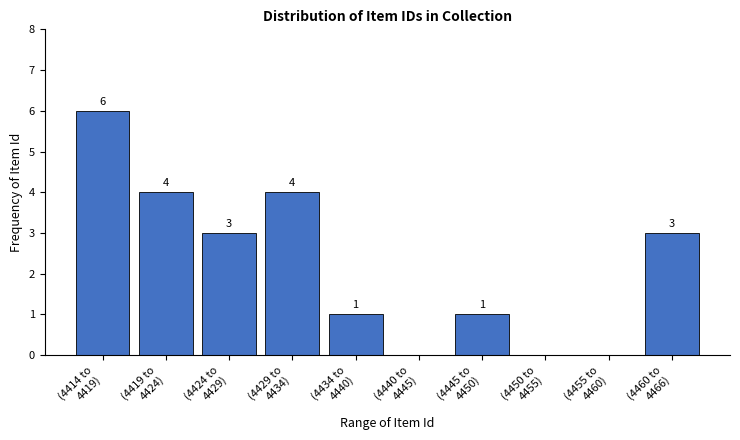

What is the sum of all values?

22